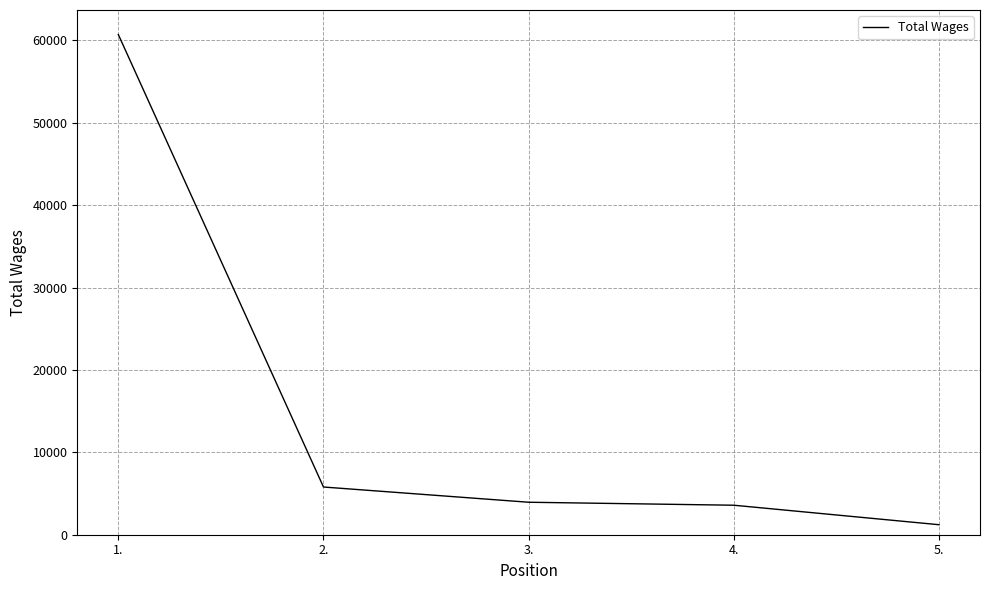

What is the average value?

15048